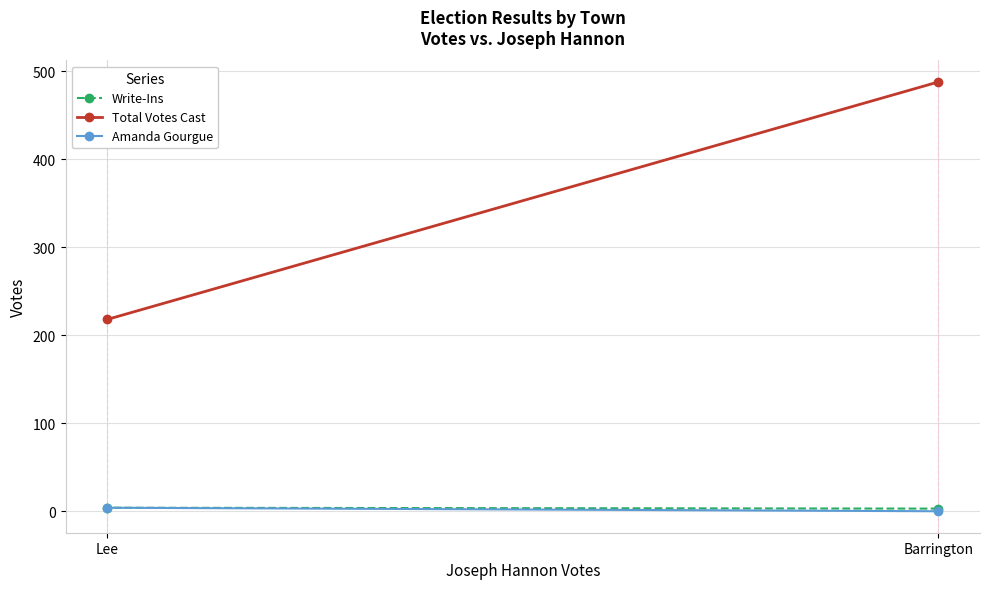

At Barrington, list the series in order from largest to smallest.

Total Votes Cast, Write-Ins, Amanda Gourgue